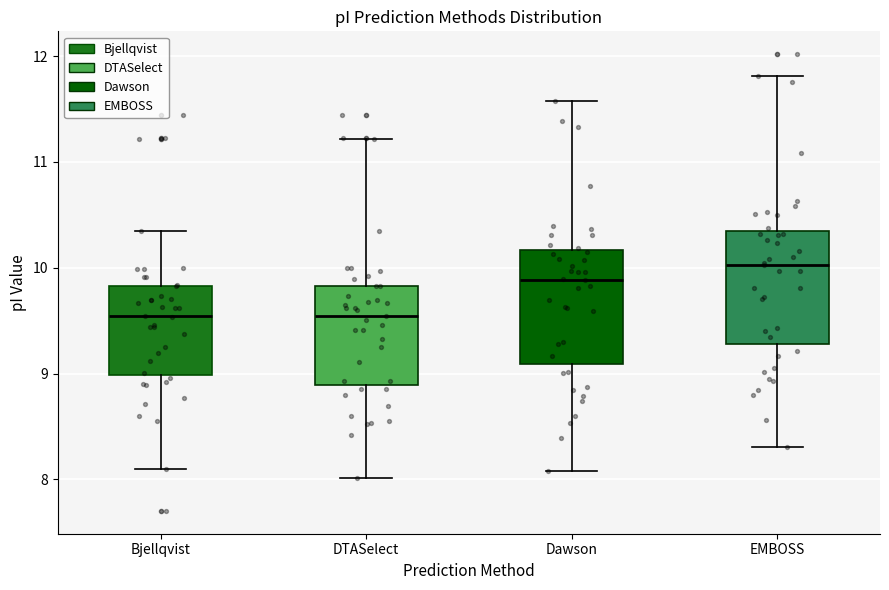

Reading left to right, transcribe this box plot: for each box, give where its median line is, the range the box spans, and where its two whiskers end, as read against the y-axis. The values are not printed on the chart, so give them approximately, as read against the axis.

Bjellqvist: median 9.5, box 9.0 to 9.8, whiskers 8.1 to 10.4
DTASelect: median 9.5, box 8.9 to 9.8, whiskers 8.0 to 11.2
Dawson: median 9.9, box 9.1 to 10.2, whiskers 8.1 to 11.6
EMBOSS: median 10.0, box 9.3 to 10.4, whiskers 8.3 to 11.8